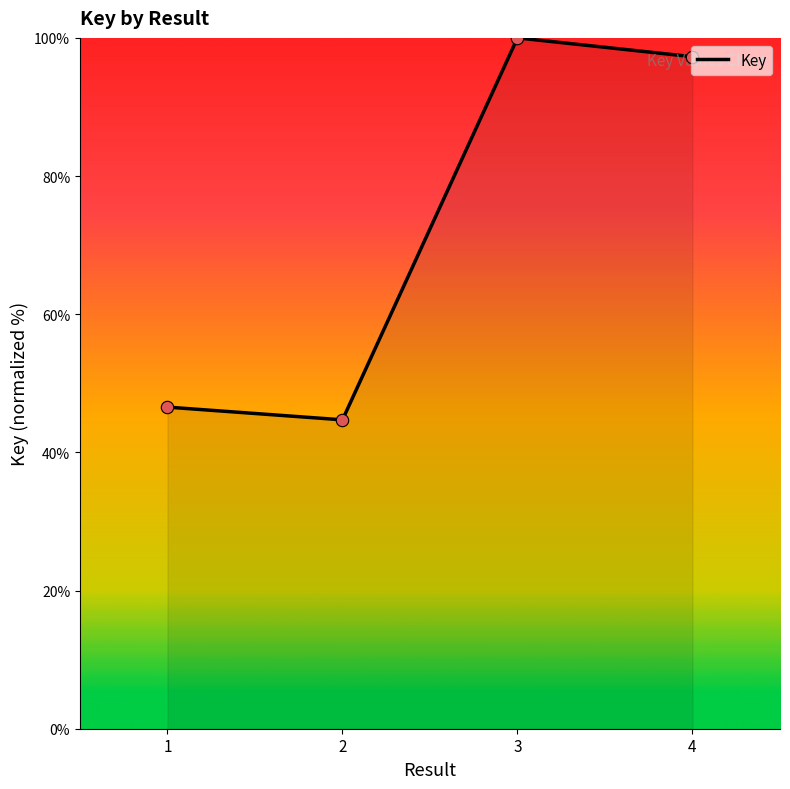

Which has a higher value, 1 or 3?

3